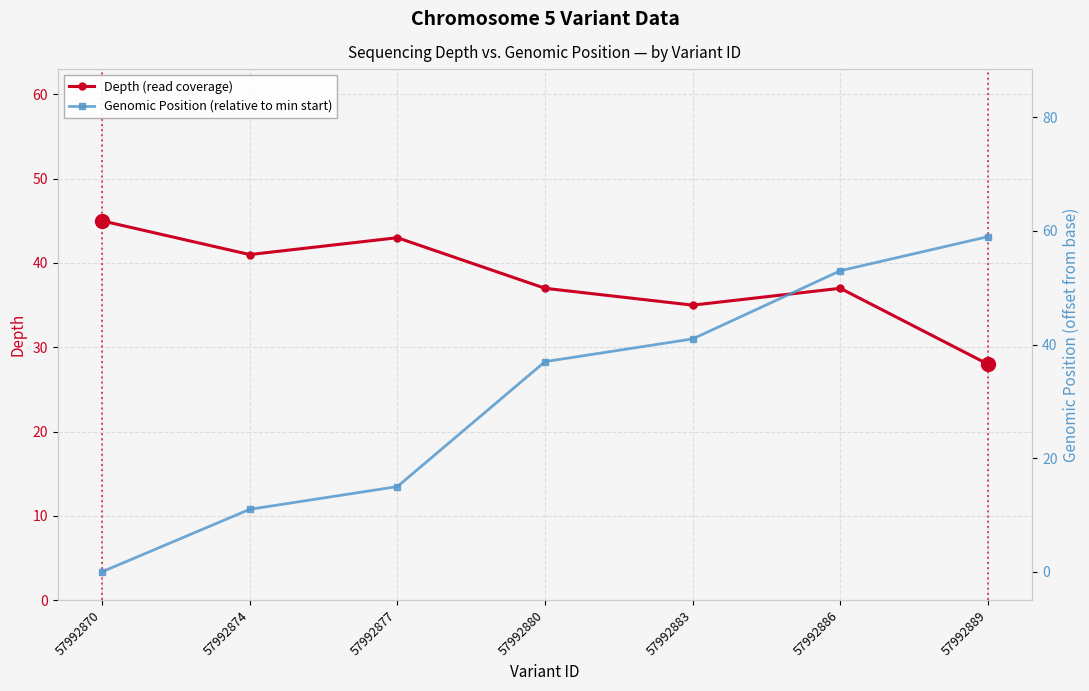

Which has a higher value, 57992880 or 57992877?

57992877